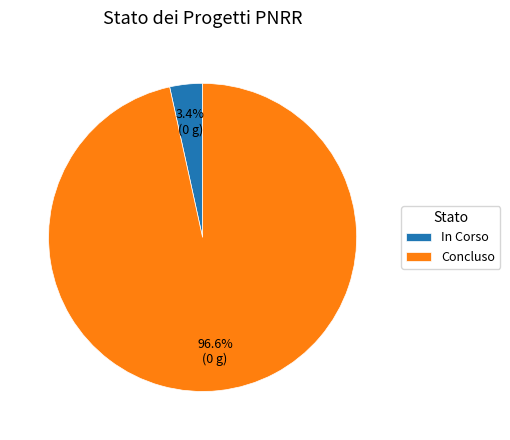

Is there any slice that represents more than half of the pie?

Yes